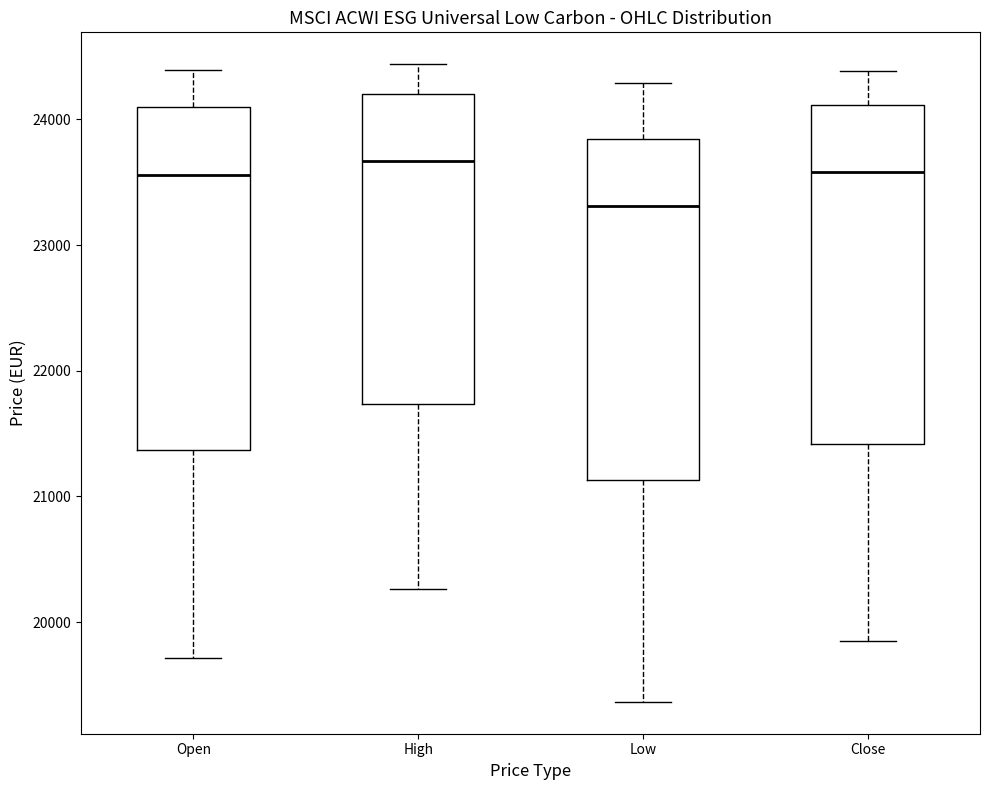

Where does the upper whisker of the box for Close end on the y-axis? The values are not printed on the chart, so give them approximately, as read against the axis.

24400